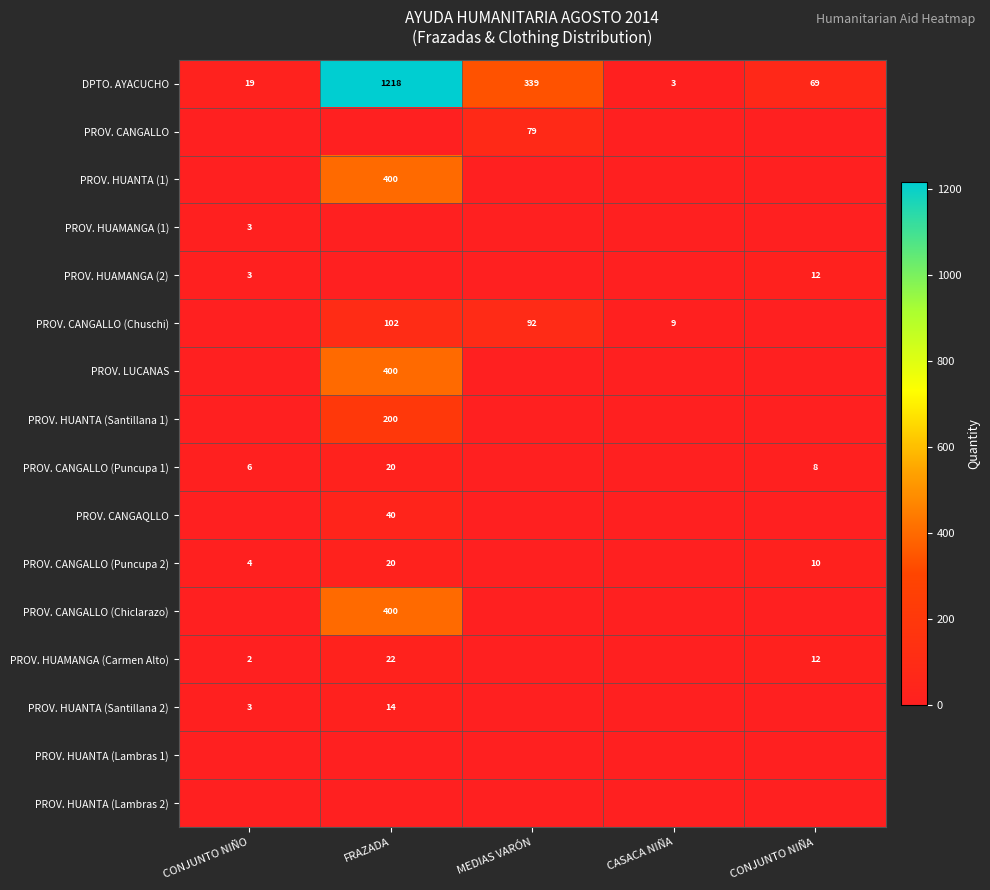

Where does the DPTO. AYACUCHO series first go above 69?

FRAZADA